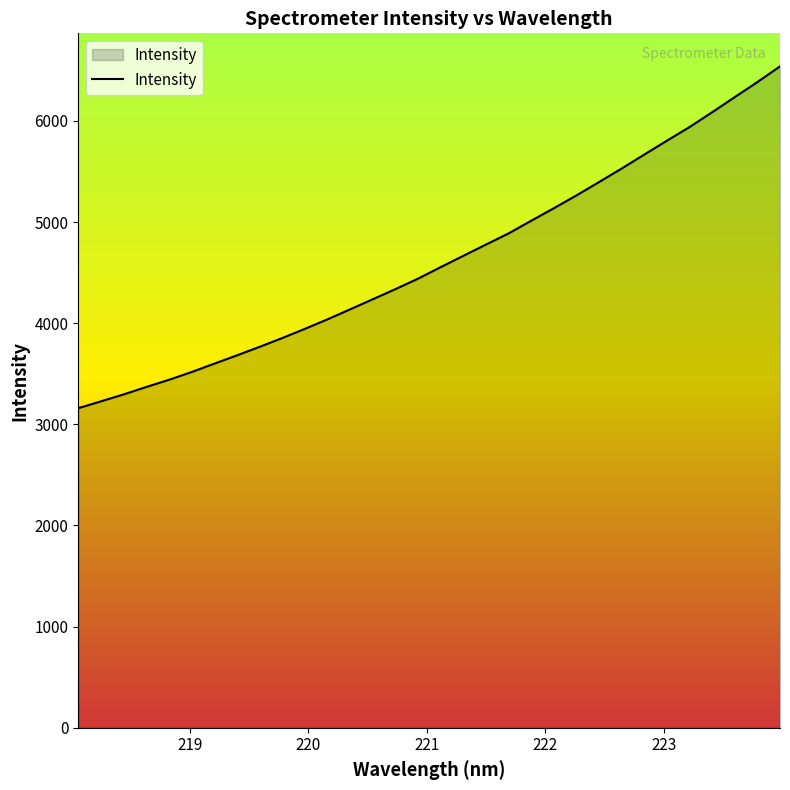

What is the smallest value displayed?

3159.8